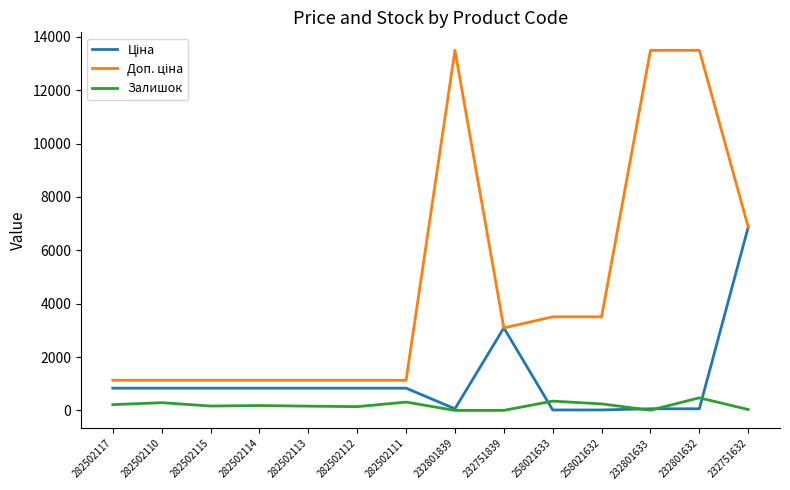

What is the spread (max minus min) of values at 258021632?

3490.4